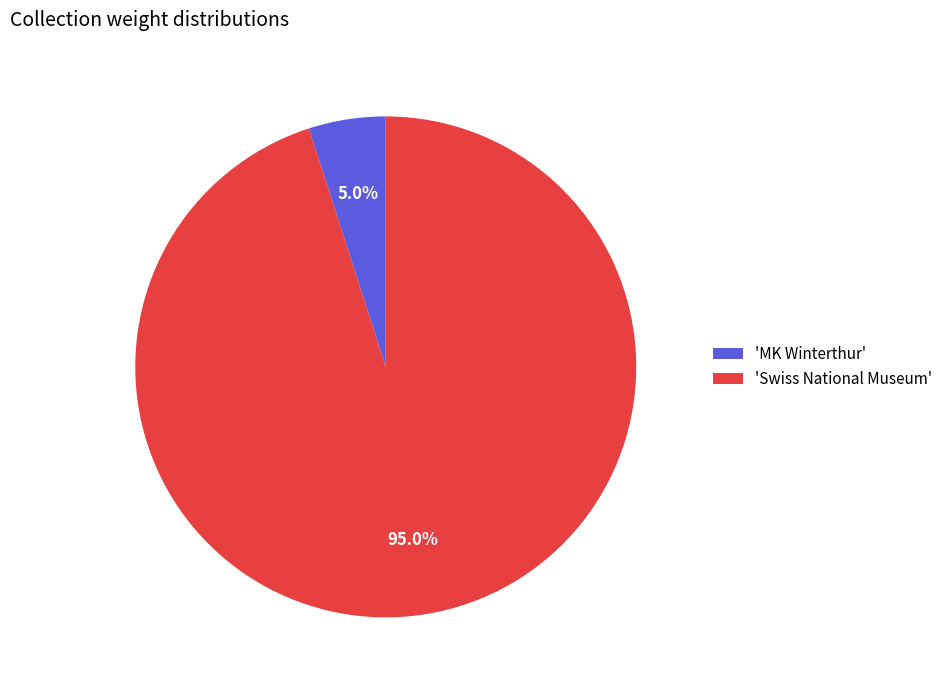

Is there a majority slice in this chart?

Yes